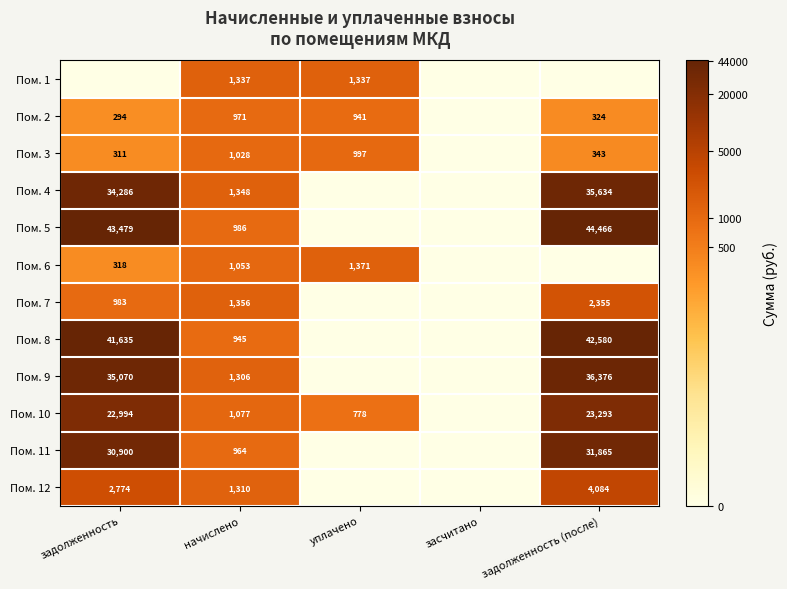

What is the spread (max minus min) of values at начислено?

411